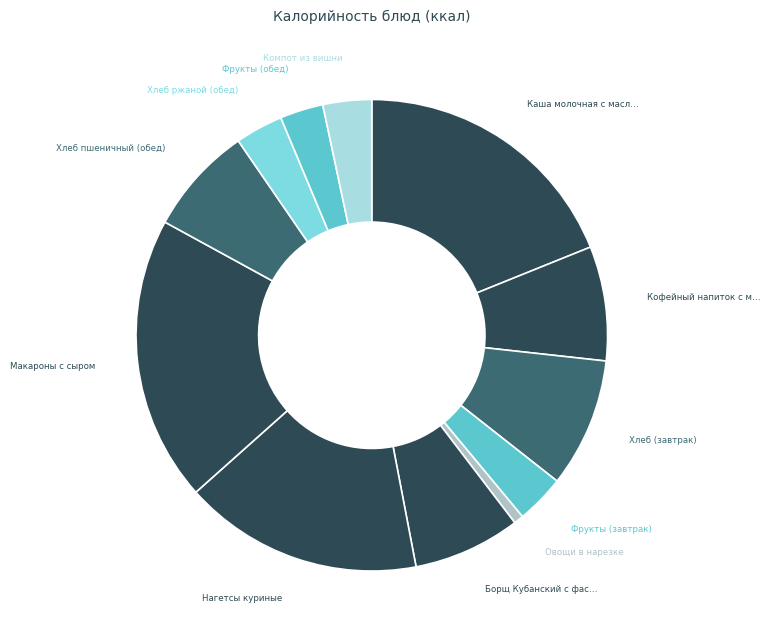

How many slices are in this pie chart?

12